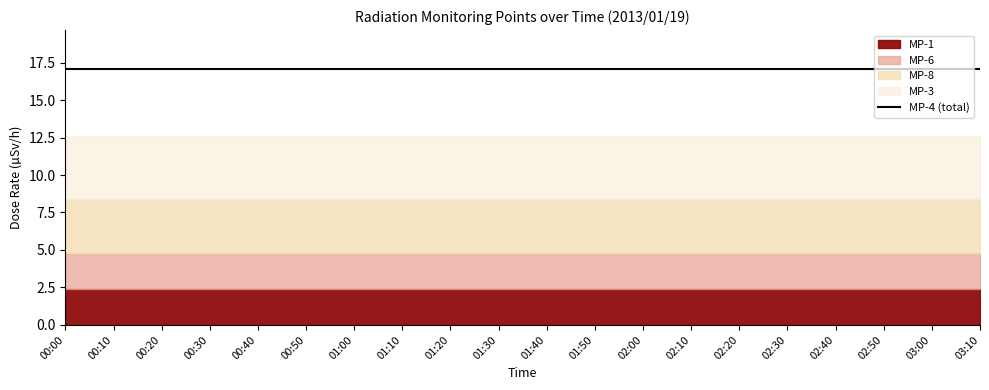

Reading left to right, extract all data points from this chart.

MP-1: 00:00=2.4	00:10=2.4	00:20=2.4	00:30=2.4	00:40=2.4	00:50=2.4	01:00=2.4	01:10=2.4	01:20=2.4	01:30=2.4	01:40=2.4	01:50=2.4	02:00=2.4	02:10=2.4	02:20=2.4	02:30=2.4	02:40=2.4	02:50=2.4	03:00=2.4	03:10=2.4
MP-3: 00:00=4.2	00:10=4.2	00:20=4.2	00:30=4.2	00:40=4.2	00:50=4.2	01:00=4.2	01:10=4.2	01:20=4.2	01:30=4.2	01:40=4.2	01:50=4.2	02:00=4.2	02:10=4.2	02:20=4.2	02:30=4.2	02:40=4.2	02:50=4.2	03:00=4.2	03:10=4.2
MP-4: 00:00=4.5	00:10=4.5	00:20=4.5	00:30=4.5	00:40=4.5	00:50=4.5	01:00=4.5	01:10=4.5	01:20=4.5	01:30=4.5	01:40=4.5	01:50=4.5	02:00=4.5	02:10=4.5	02:20=4.5	02:30=4.5	02:40=4.5	02:50=4.5	03:00=4.5	03:10=4.5
MP-6: 00:00=2.4	00:10=2.4	00:20=2.4	00:30=2.4	00:40=2.4	00:50=2.4	01:00=2.4	01:10=2.4	01:20=2.4	01:30=2.4	01:40=2.4	01:50=2.4	02:00=2.4	02:10=2.4	02:20=2.4	02:30=2.4	02:40=2.4	02:50=2.4	03:00=2.4	03:10=2.4
MP-8: 00:00=3.6	00:10=3.6	00:20=3.6	00:30=3.6	00:40=3.6	00:50=3.6	01:00=3.6	01:10=3.6	01:20=3.6	01:30=3.6	01:40=3.6	01:50=3.6	02:00=3.6	02:10=3.6	02:20=3.6	02:30=3.6	02:40=3.6	02:50=3.6	03:00=3.6	03:10=3.6